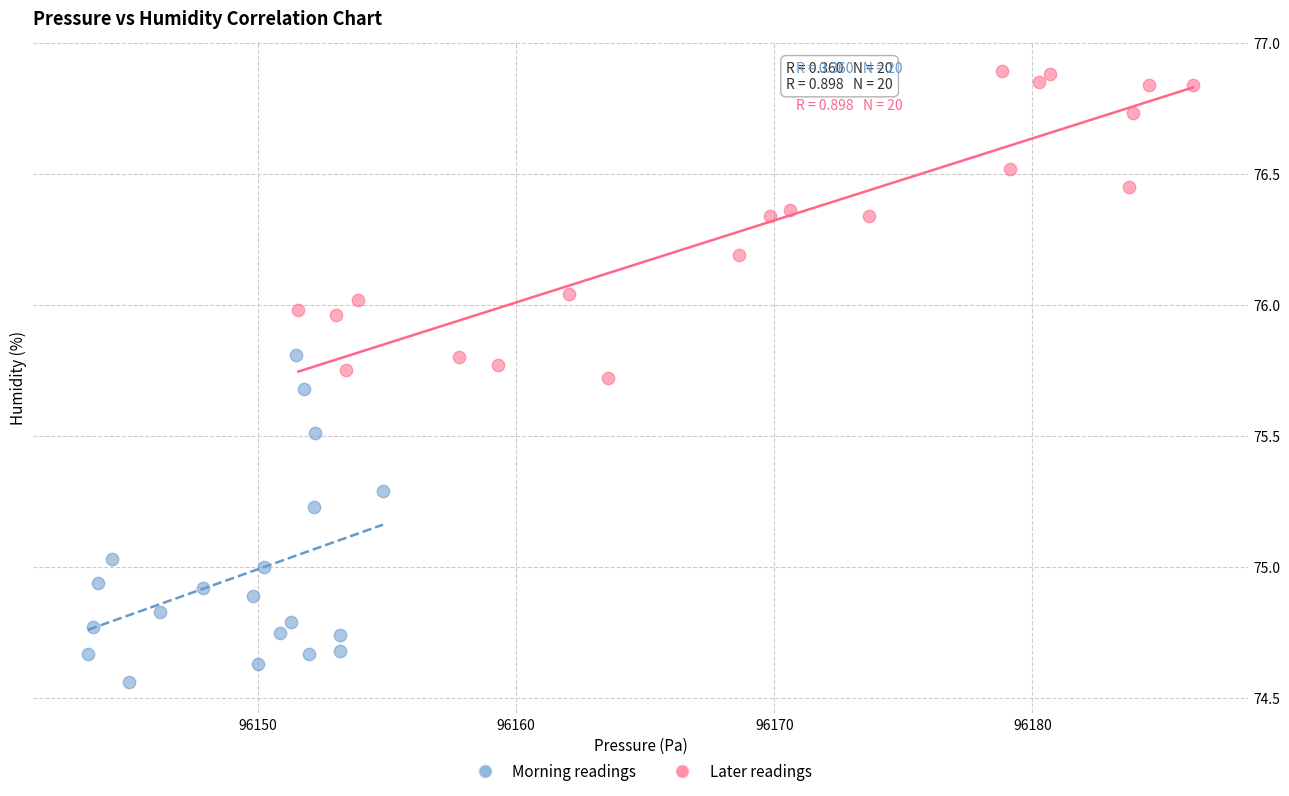

What are all the series names shown in the legend?

Morning readings, Later readings